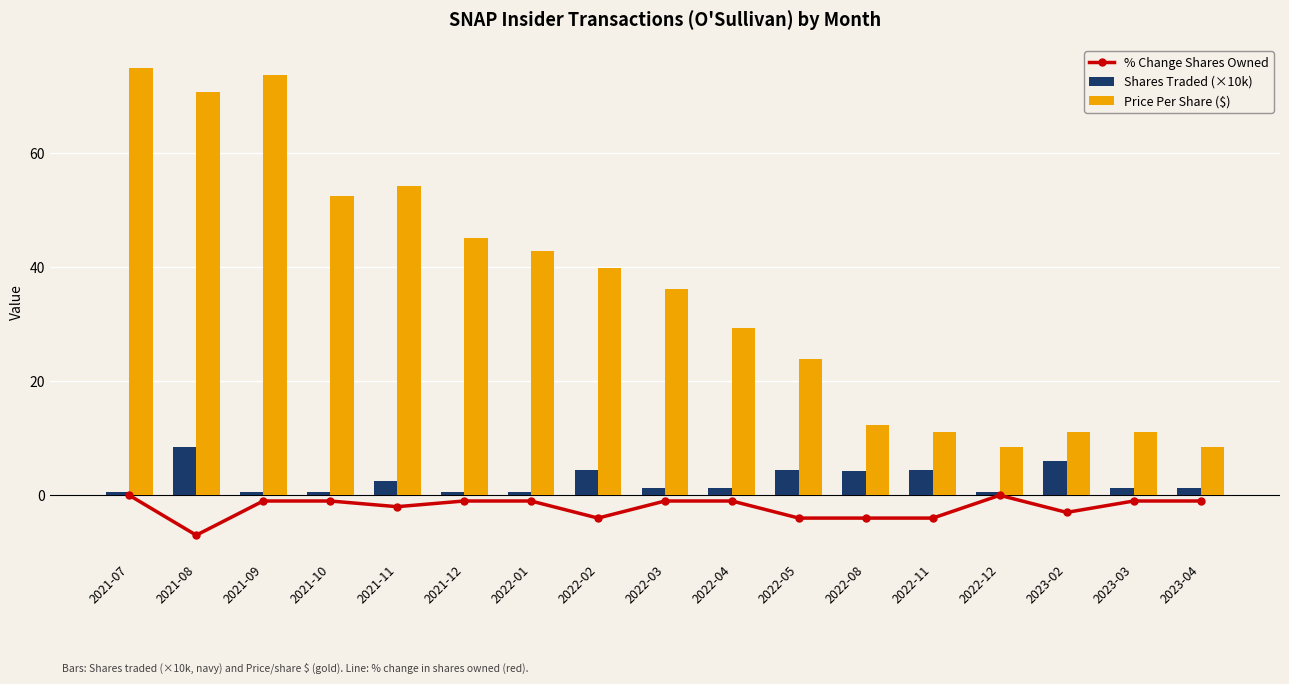

The % Change Shares Owned series shows 0.0 at 2022-12. True or false?

True